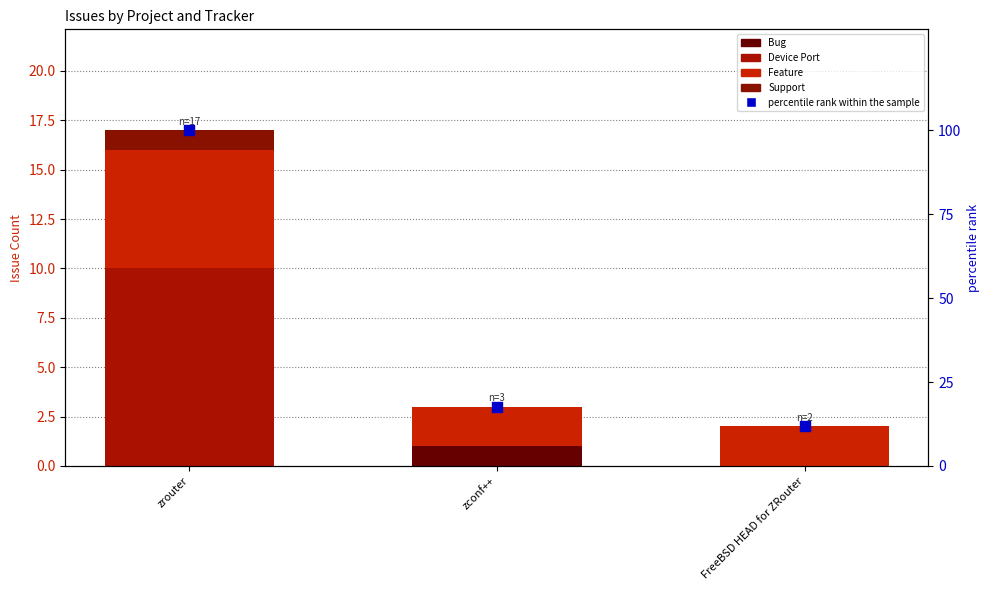

What are all the series names shown in the legend?

Bug, Device Port, Feature, Support, percentile rank within the sample